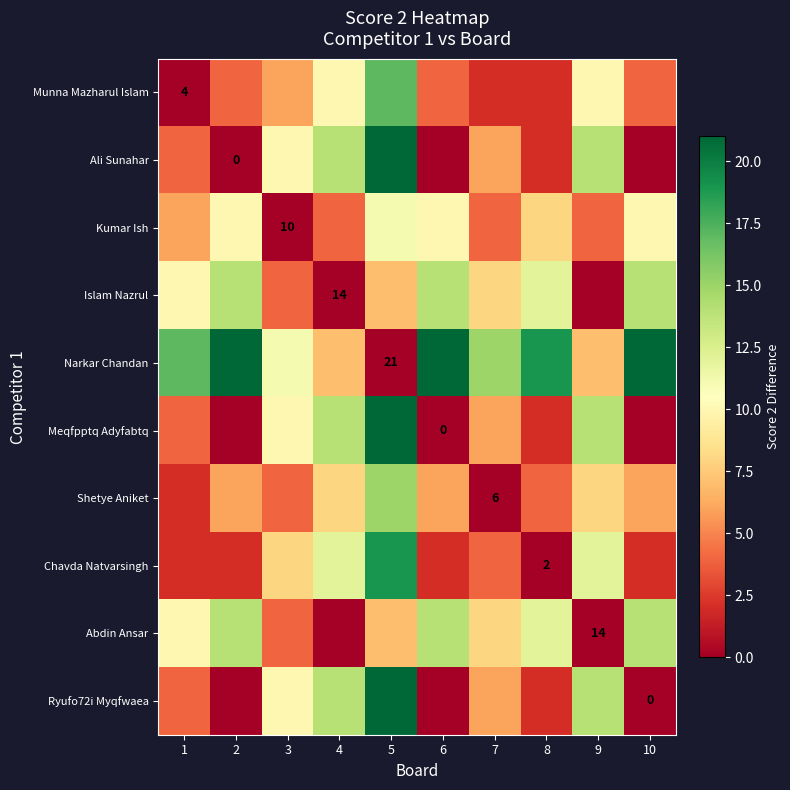

Is it true that Chavda Natvarsingh equals 4 at 8?

False